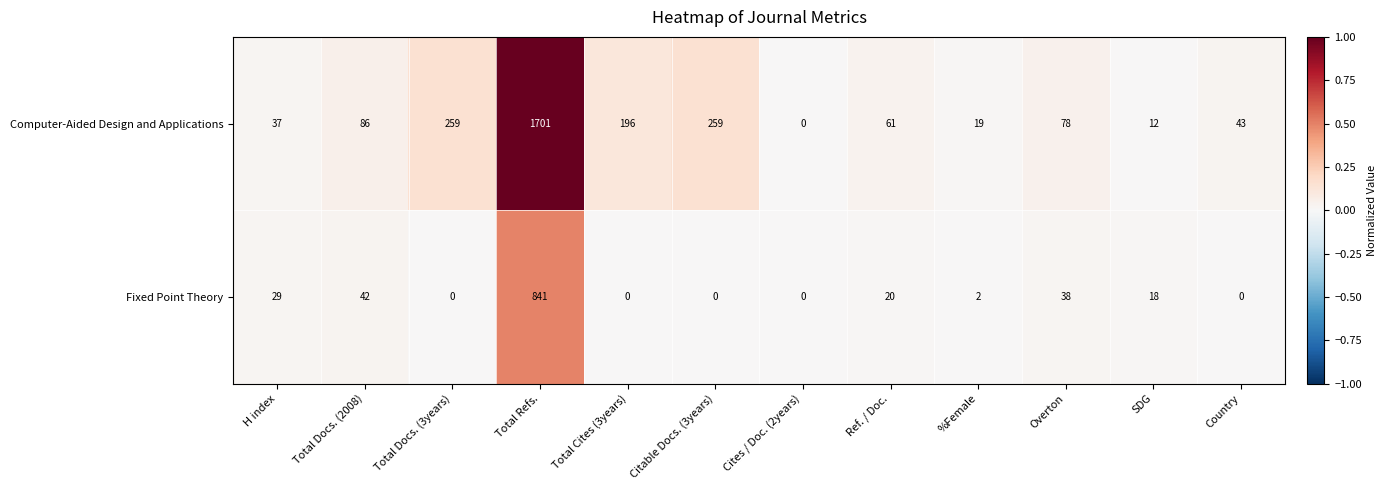

At %Female, list the series in order from largest to smallest.

Computer-Aided Design and Applications, Fixed Point Theory